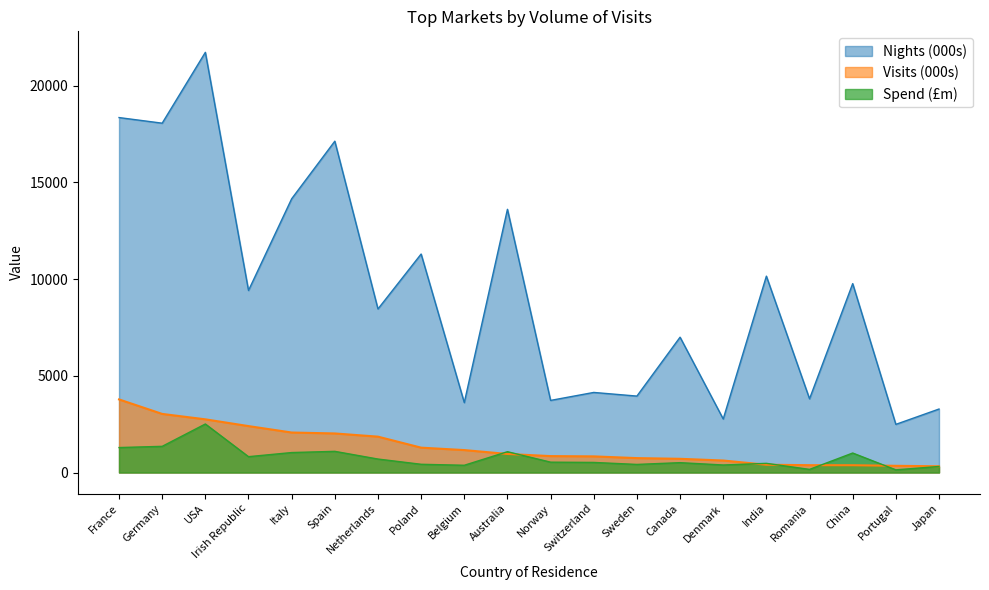

What is the approximate value of Nights (000s) at Australia?

13608.8